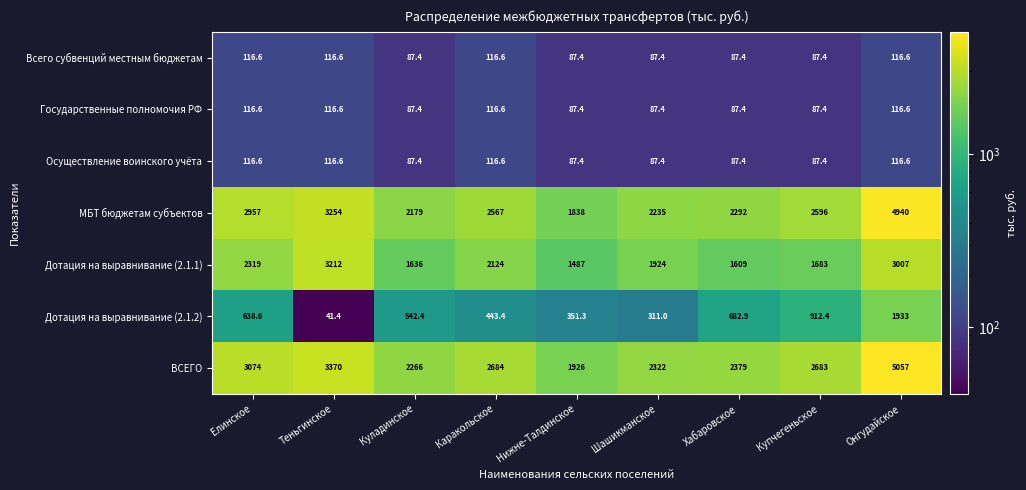

What is the difference between the highest and lowest values at Шашикманское?

2234.6